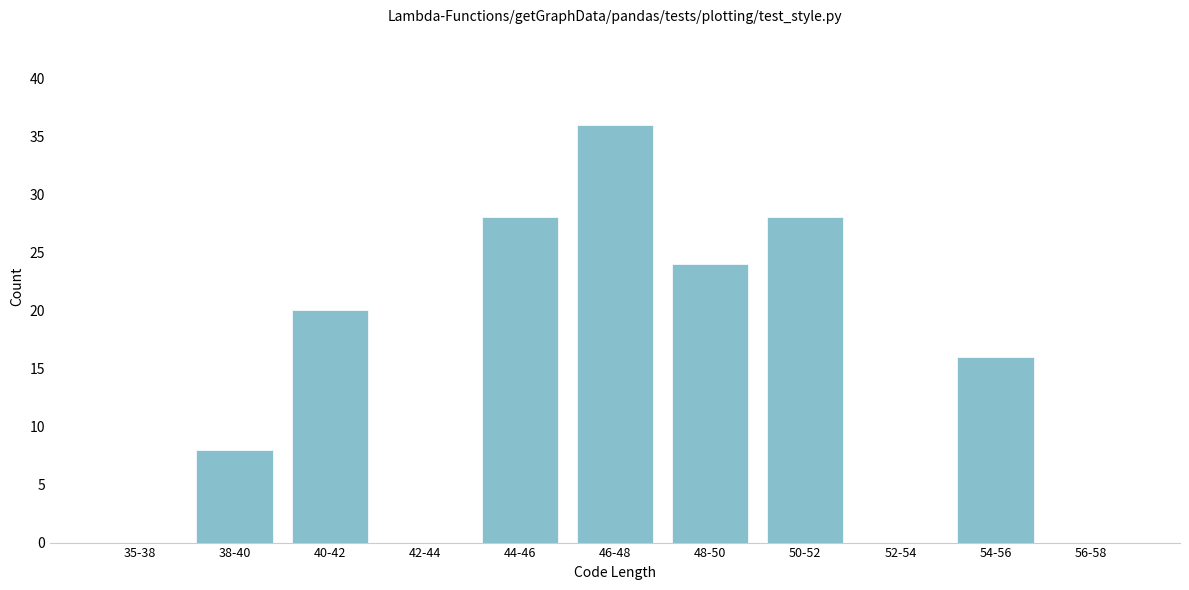

Reading left to right, list all the values displayed in this chart.

35-38=0	38-40=8	40-42=20	42-44=0	44-46=28	46-48=36	48-50=24	50-52=28	52-54=0	54-56=16	56-58=0